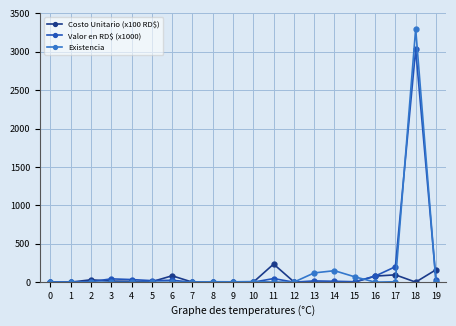

How many data points does each series have?

20